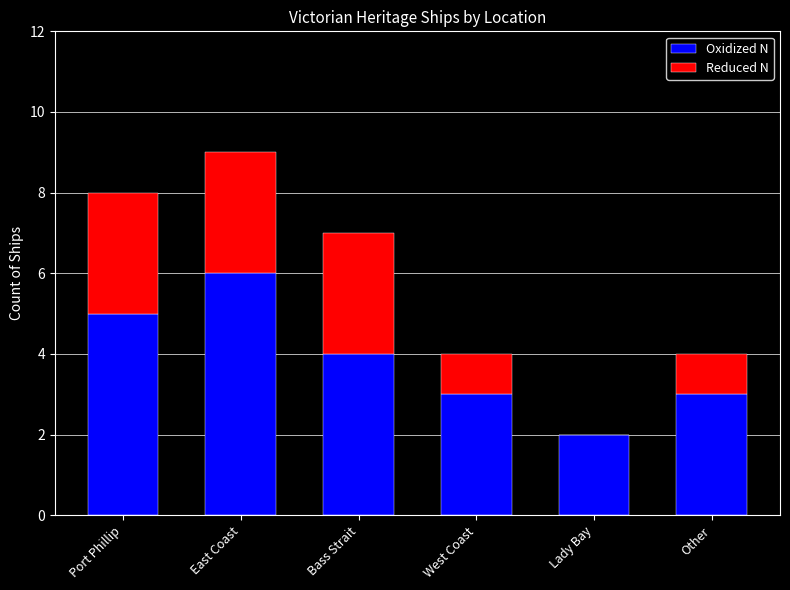

At which label is Oxidized N closest to 4?

Bass Strait